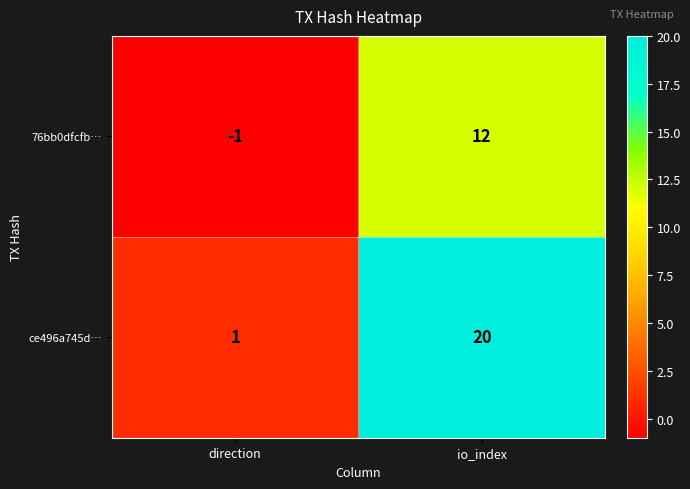

What is the spread (max minus min) of values at io_index?

8